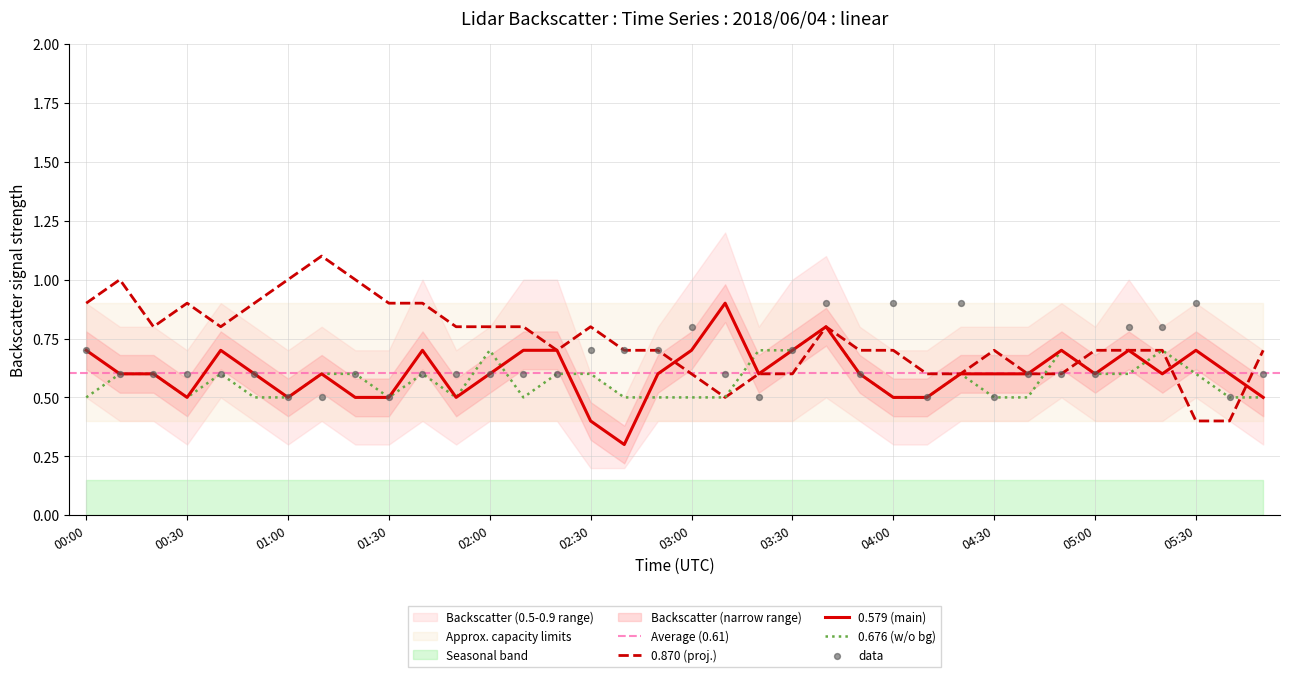

Which series contains the highest Y value?

0.870